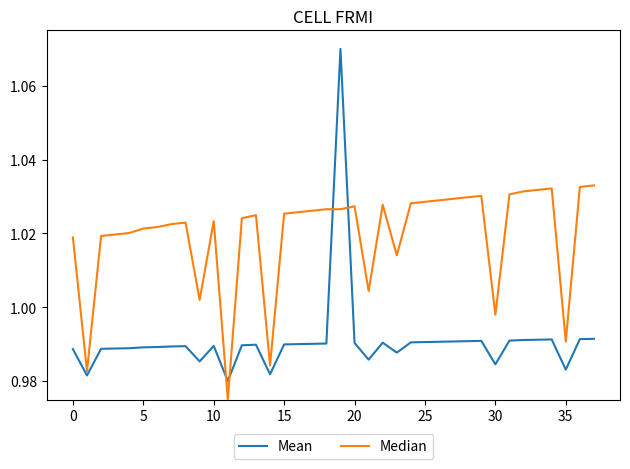

List the series in order of their peak value, highest first.

Mean, Median